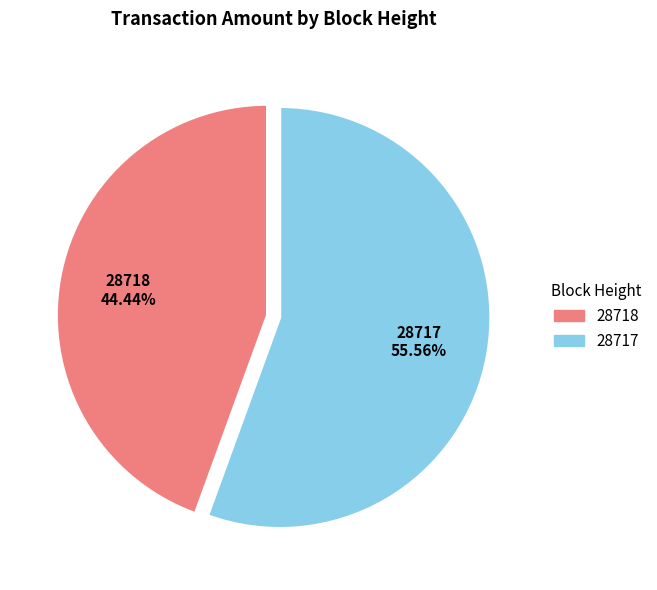

To the nearest percent, what percentage of the pie is 28718?

44%